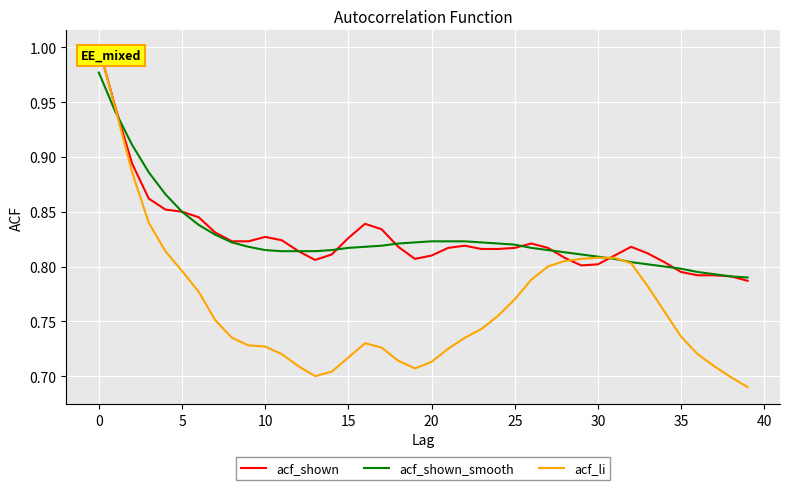

Count the number of categories in the chart.

40